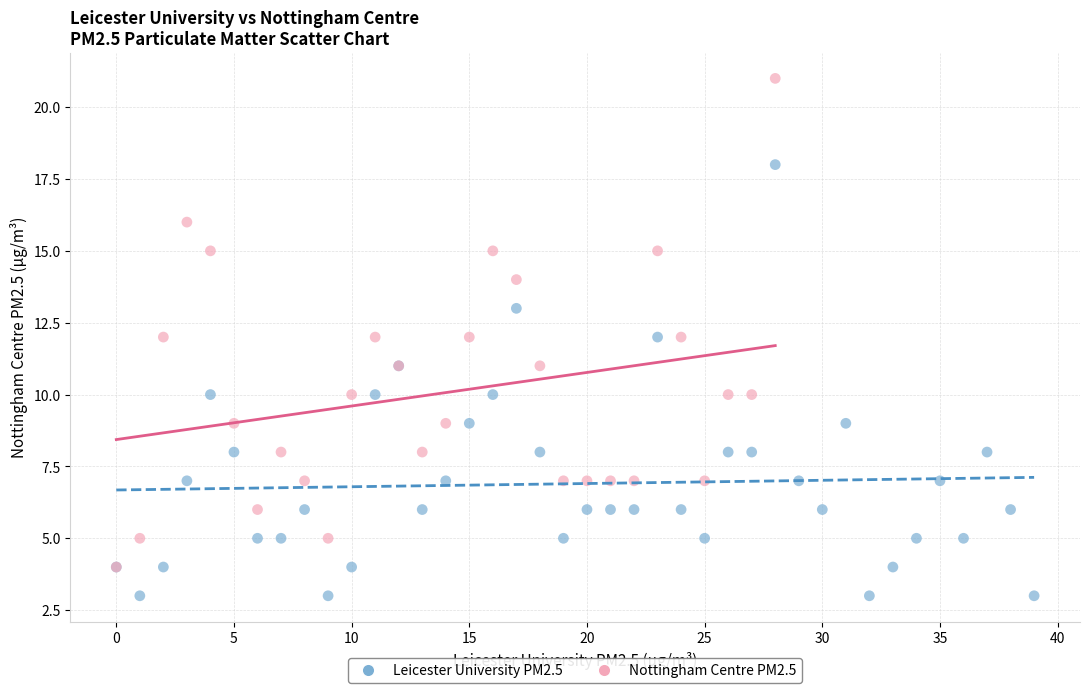

Which series has the widest spread of Y values?

Nottingham Centre PM2.5